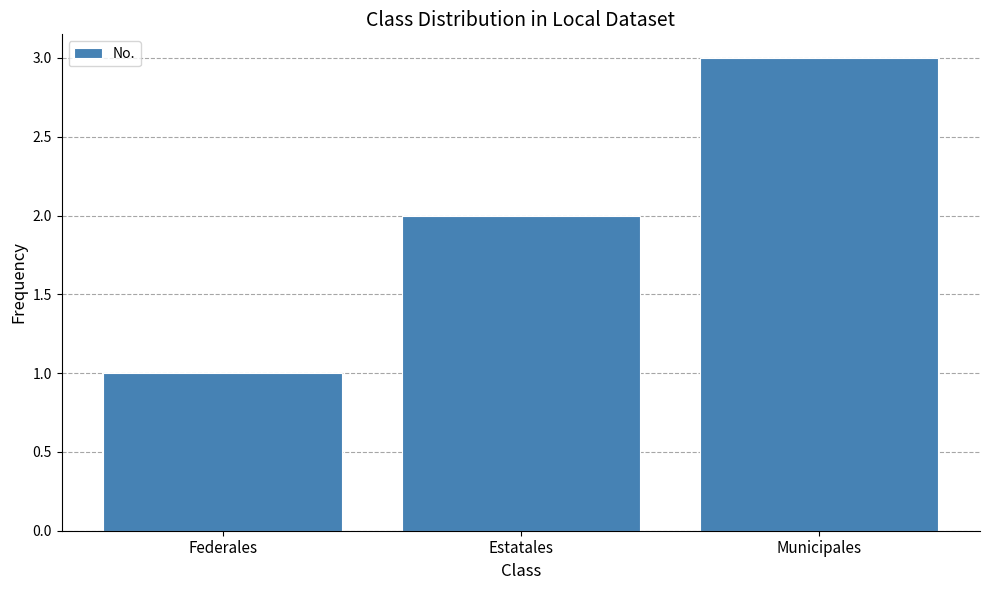

What is the sum of all values?

6